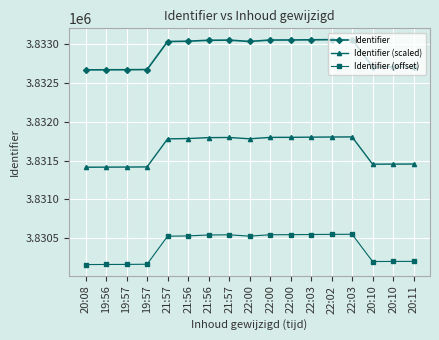

How many values in the Identifier (scaled) series exceed 3831779?

9